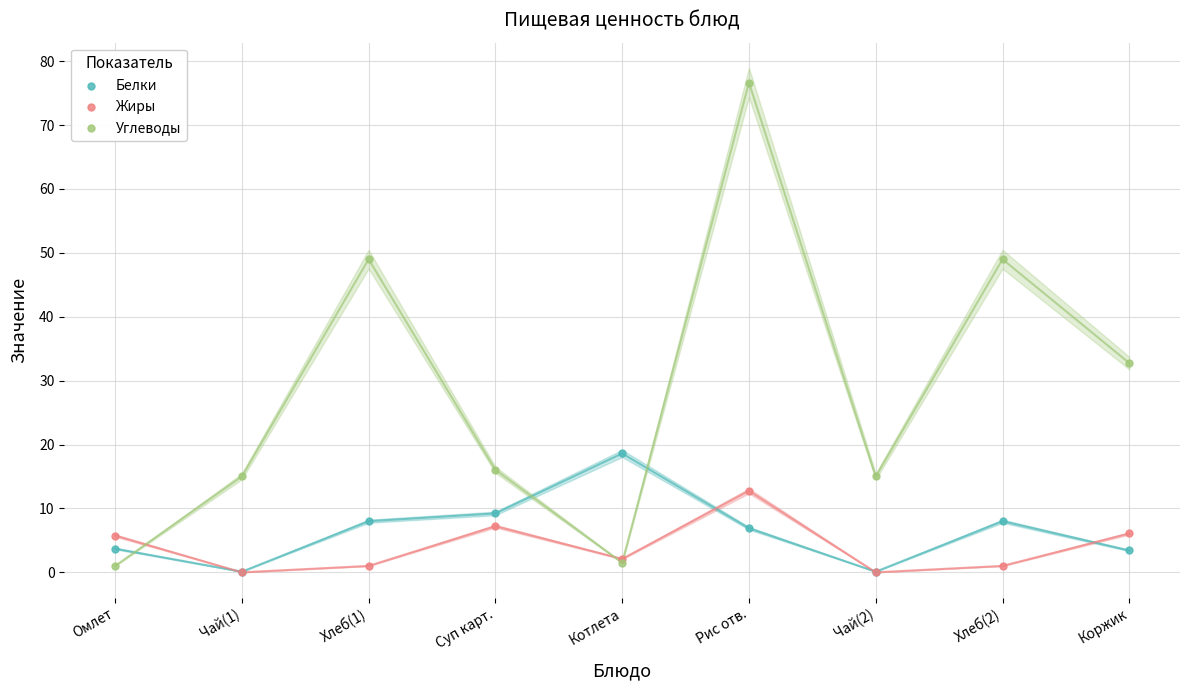

Which series contains the highest Y value?

Углеводы